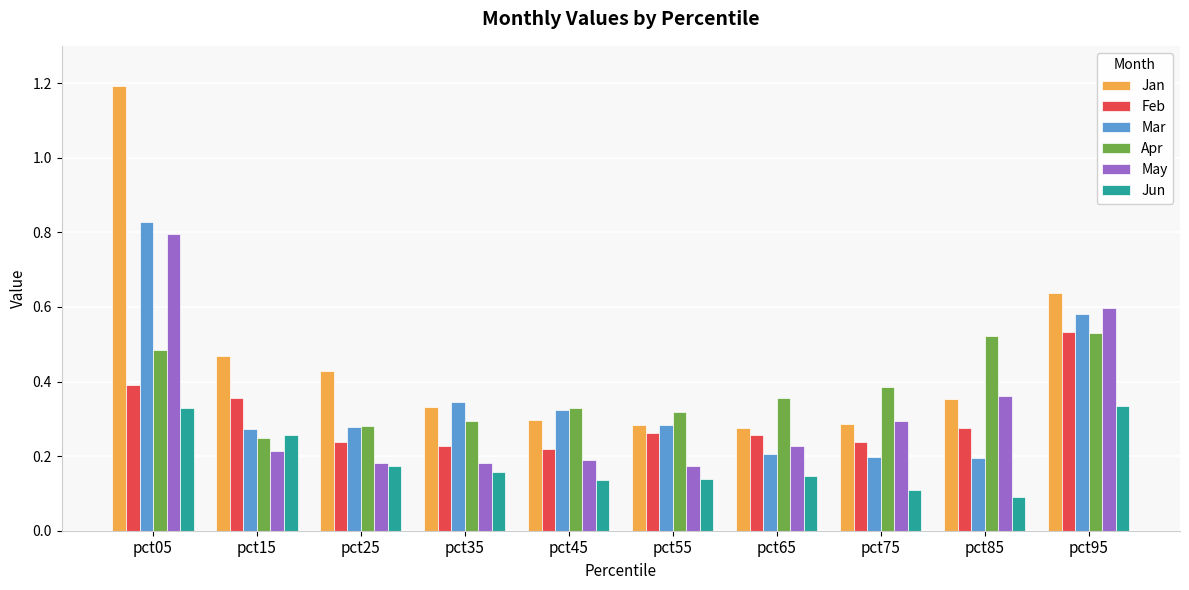

Which category has the lowest value in the Apr series?

pct15